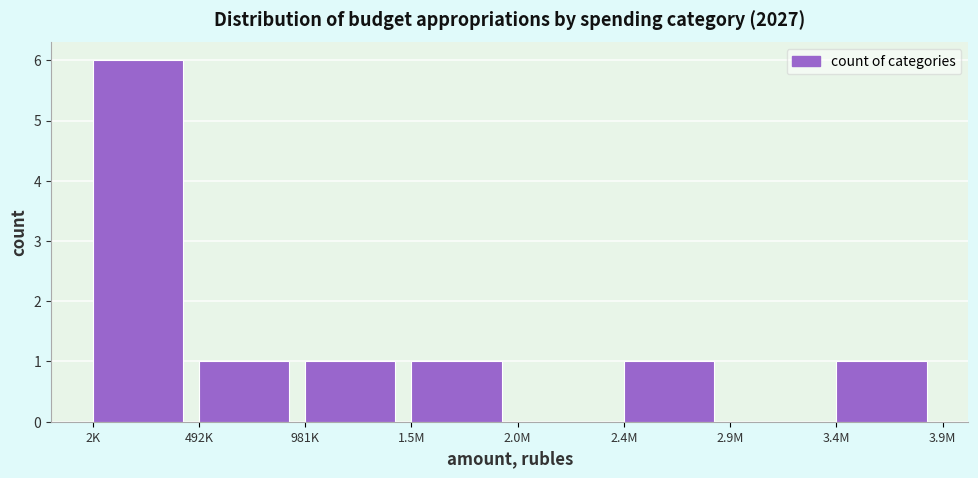

Reading left to right, transcribe all the data shown in this chart.

2K=6	492K=1	981K=1	1.5M=1	2.0M=0	2.4M=1	2.9M=0	3.4M=1